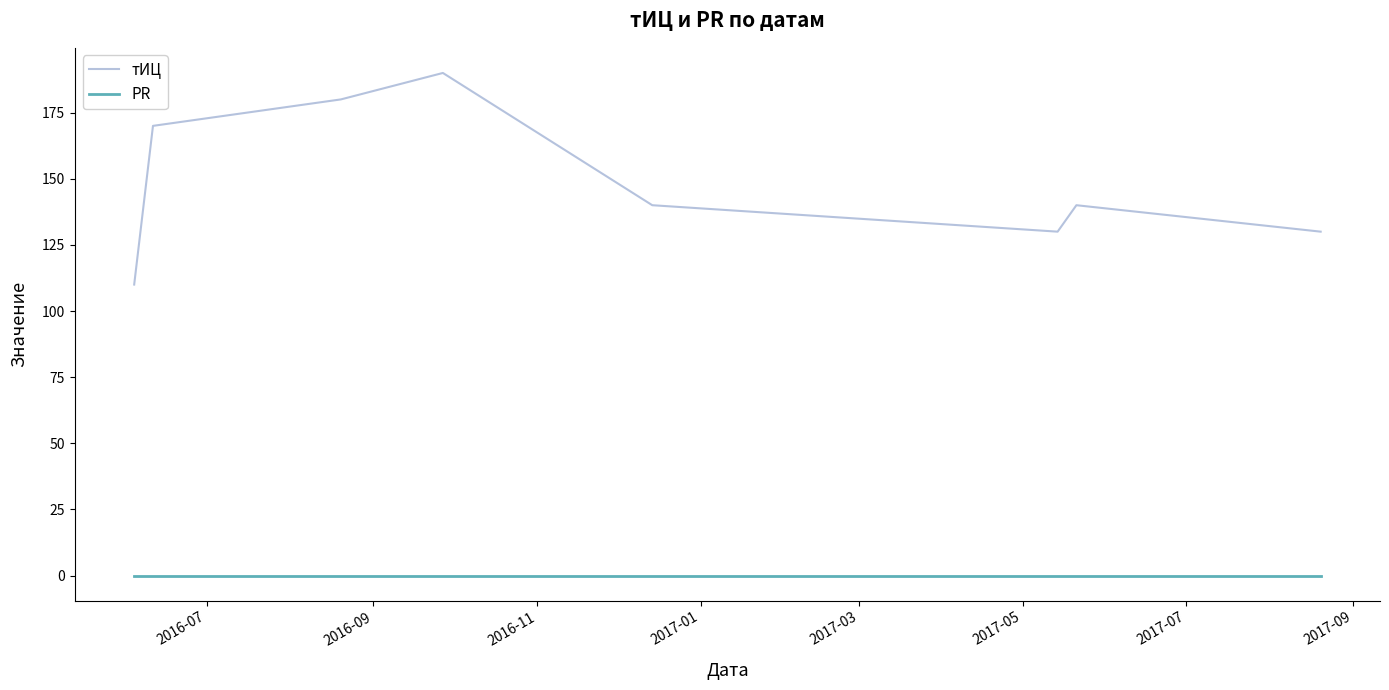

What is the difference between the maximum and minimum values in the тИЦ series?

80